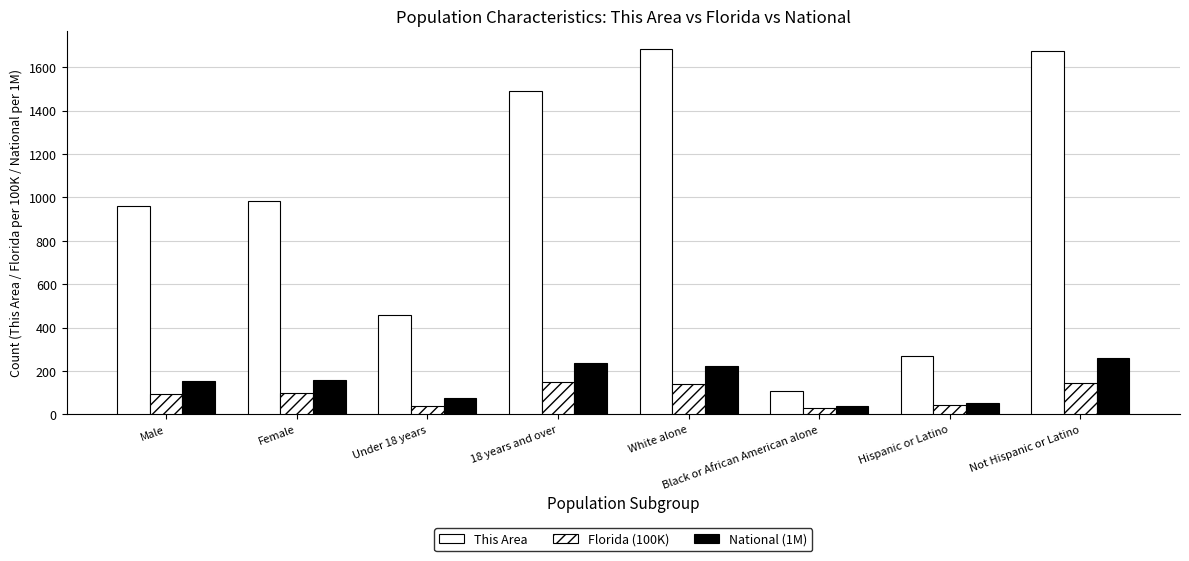

What is the value of the National (1M) bar at the 6th from the left?

38.9